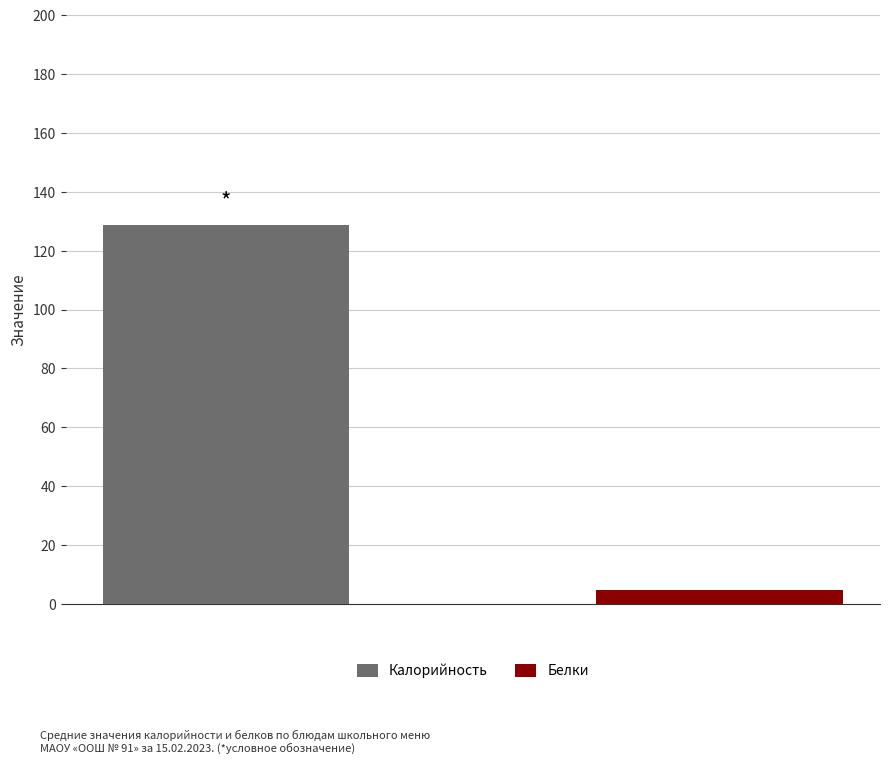

Rank the series by their average value, from lowest to highest.

Белки, Калорийность